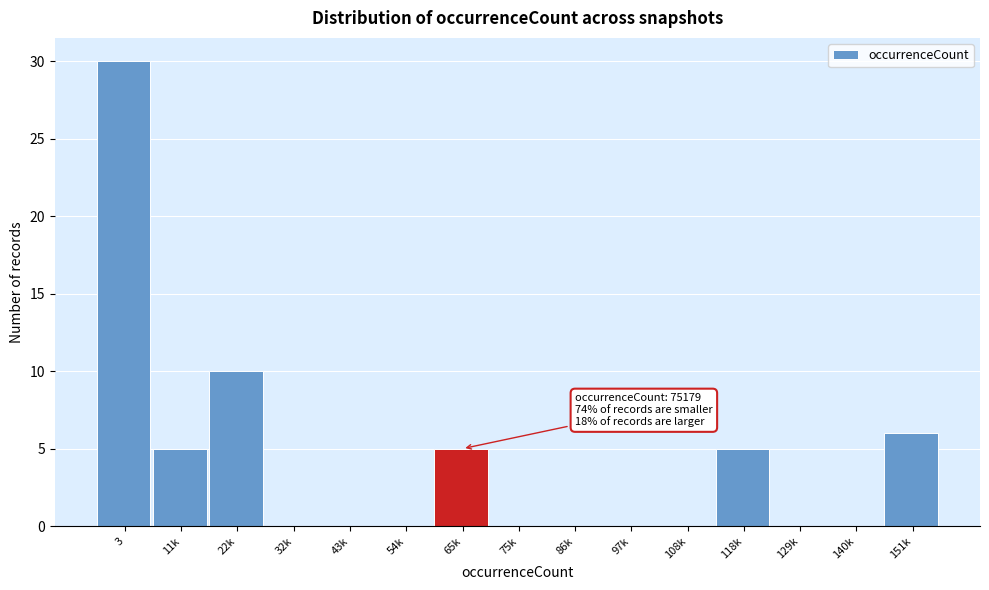

Reading right to left, transcribe all the data shown in this chart.

151k=6	140k=0	129k=0	118k=5	108k=0	97k=0	86k=0	75k=0	65k=5	54k=0	43k=0	32k=0	22k=10	11k=5	3=30